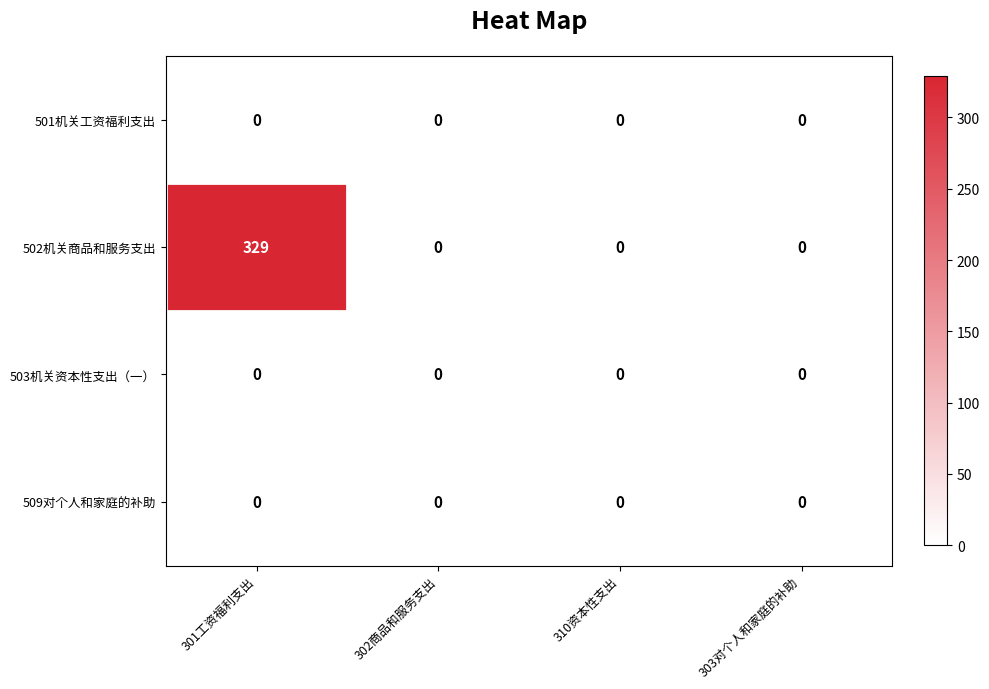

Which series has the largest total across all categories?

502机关商品和服务支出